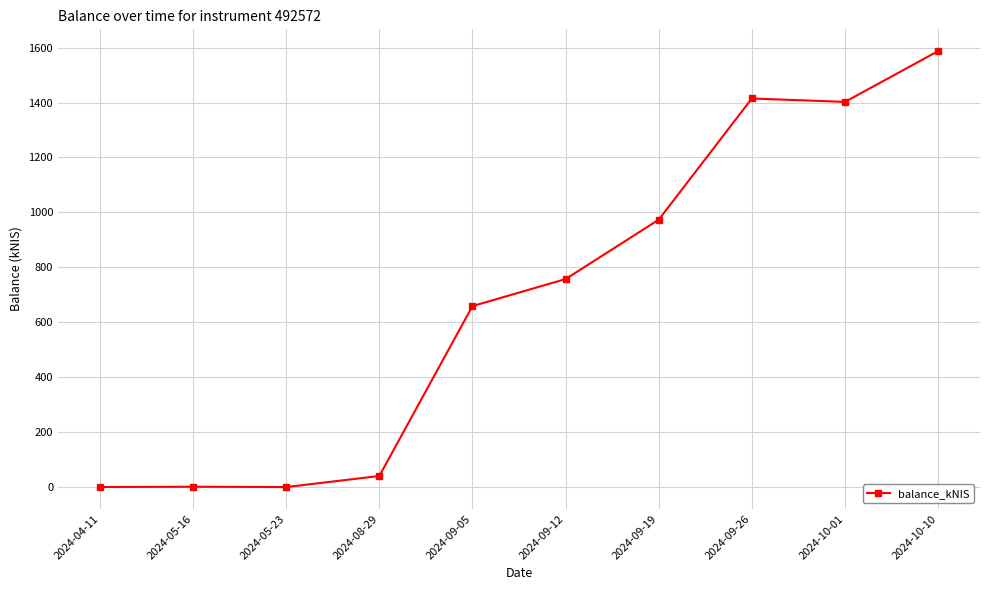

Where does the data first go above 757?

2024-09-12